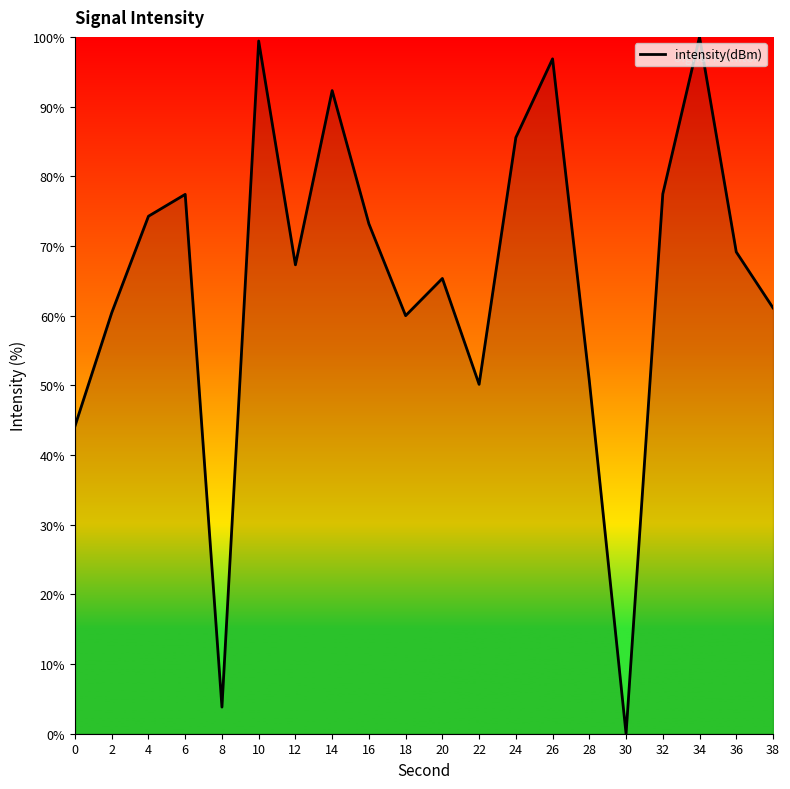

The chart shows a value of 106.5 at 18. True or false?

False